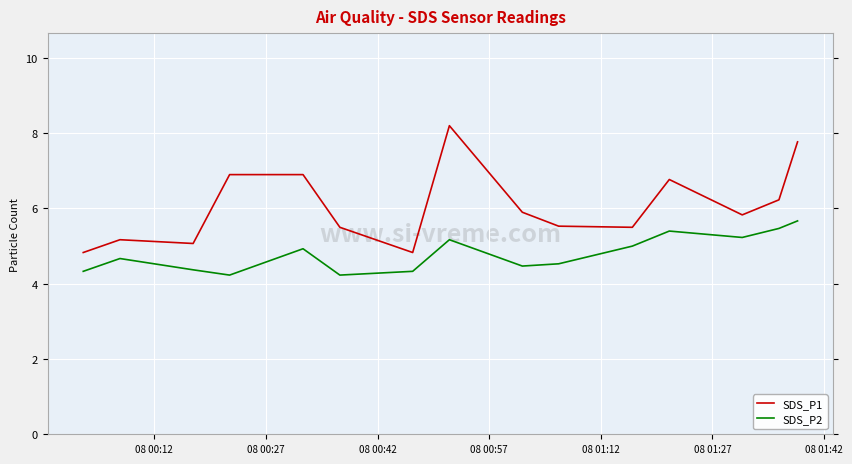

Which series has the widest spread of values?

SDS_P1